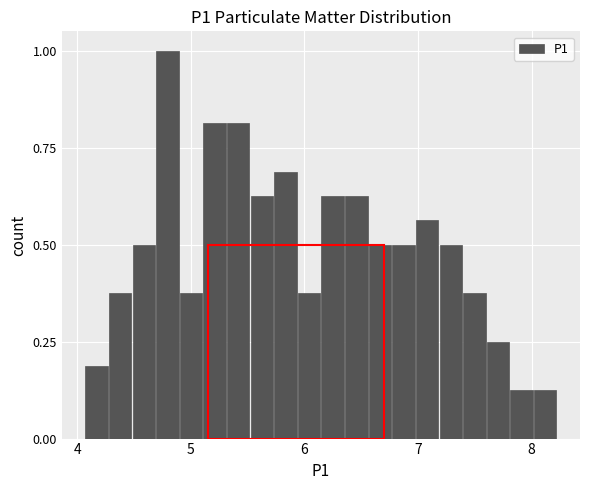

Around what value on the x-axis is the tallest bar? Give the approximate position of its centre, as read against the axis.

4.8